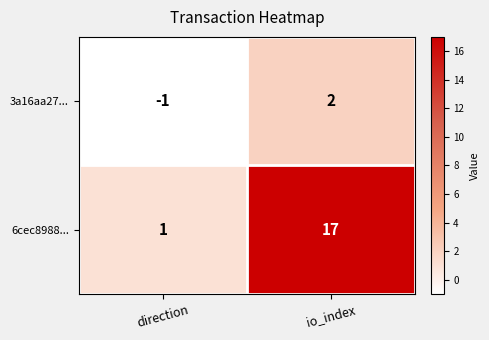

What value does the 6cec8988... series have at io_index, to the nearest 10?

20